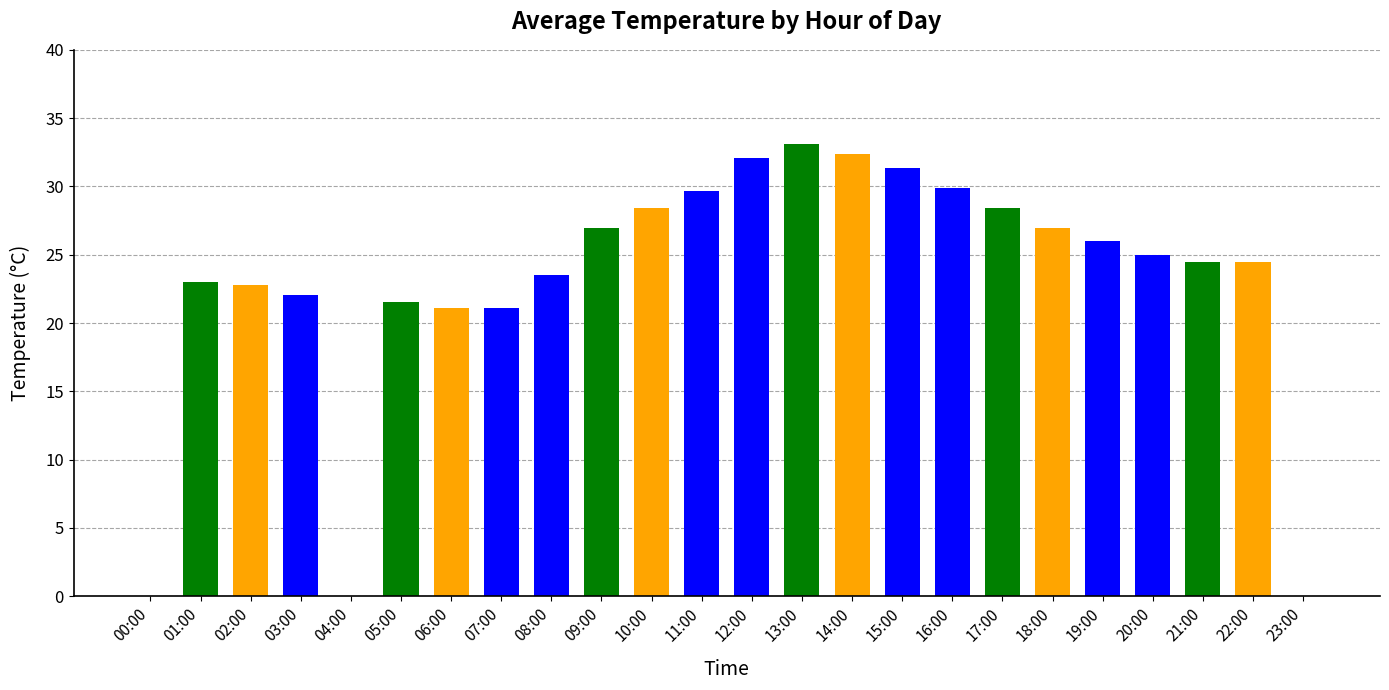

The chart shows a value of 49.6 at 11:00. True or false?

False